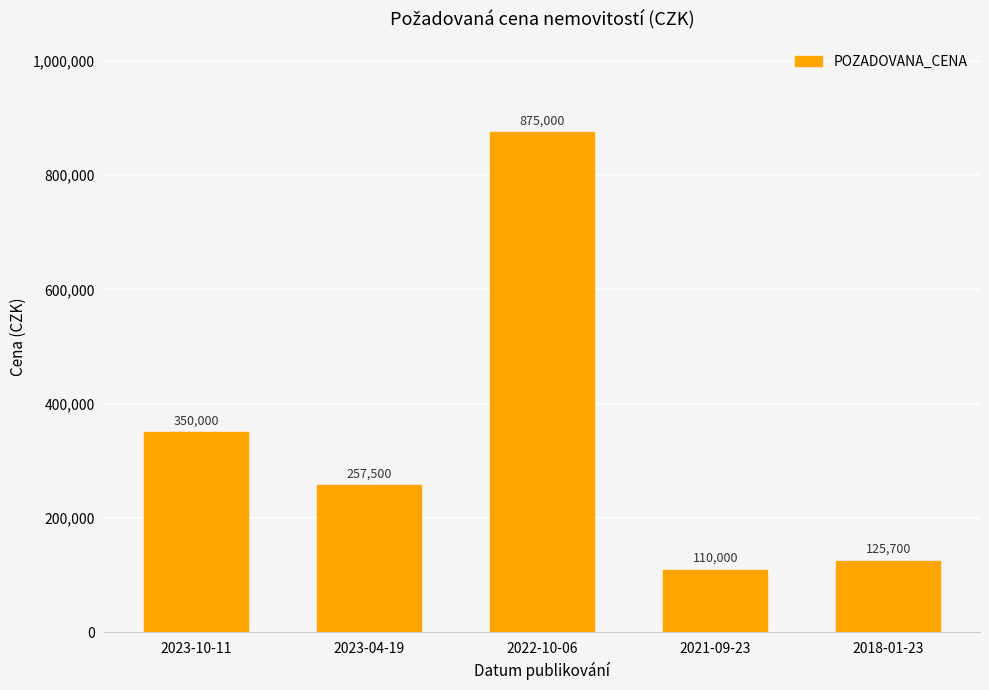

What is the change in value from 2022-10-06 to 2018-01-23?

-749300